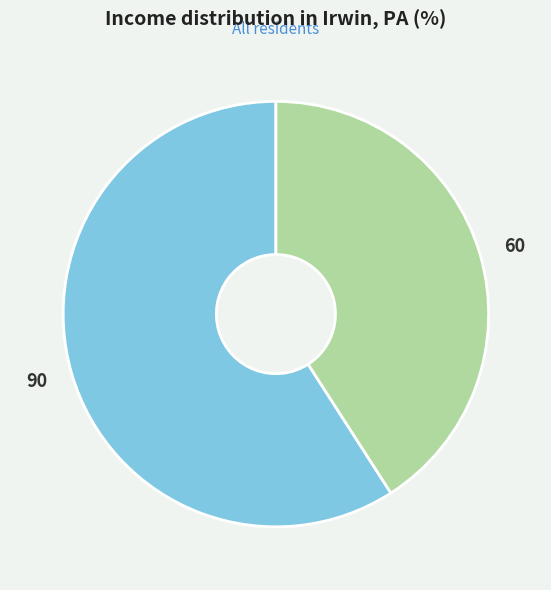

Which category has the smallest portion of the pie?

60